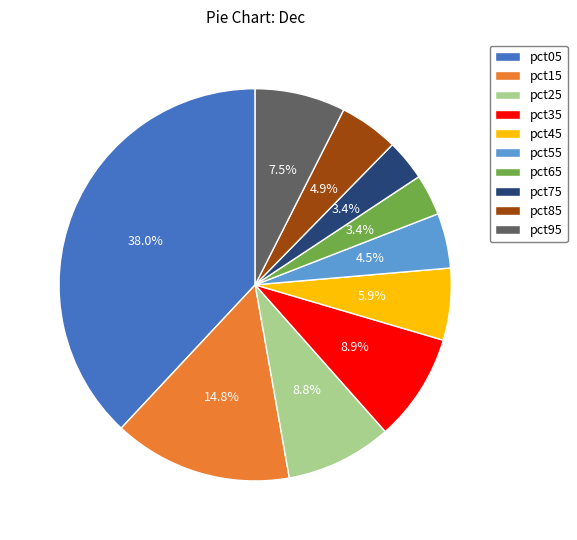

How many slices are in this pie chart?

10